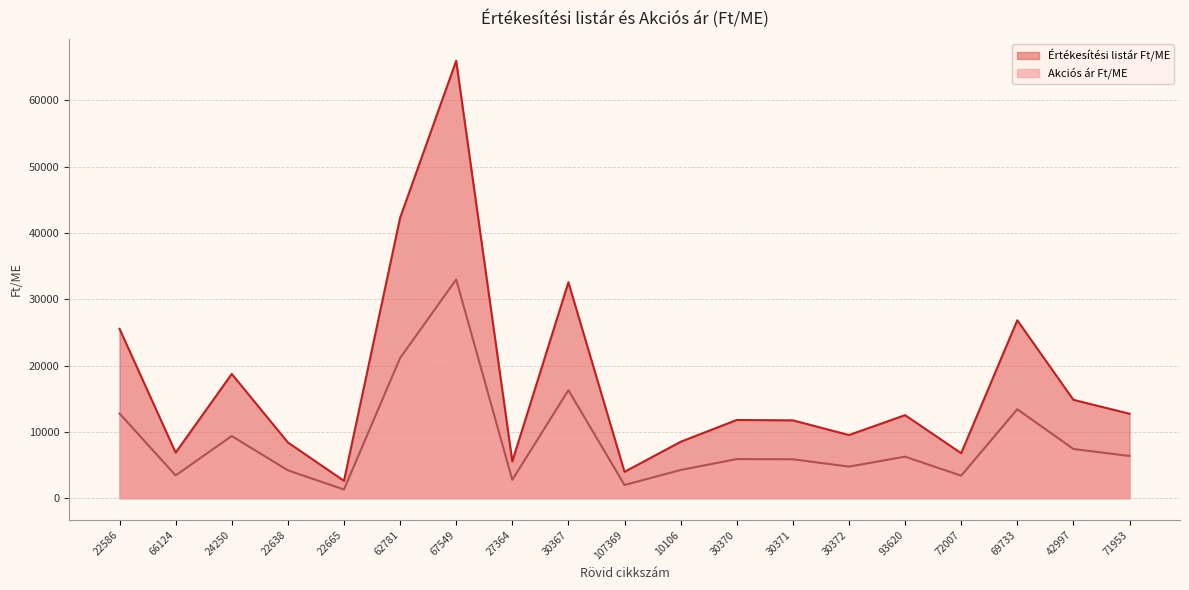

What value does the Akciós ár Ft/ME series have at 107369, to the nearest 10?

1990